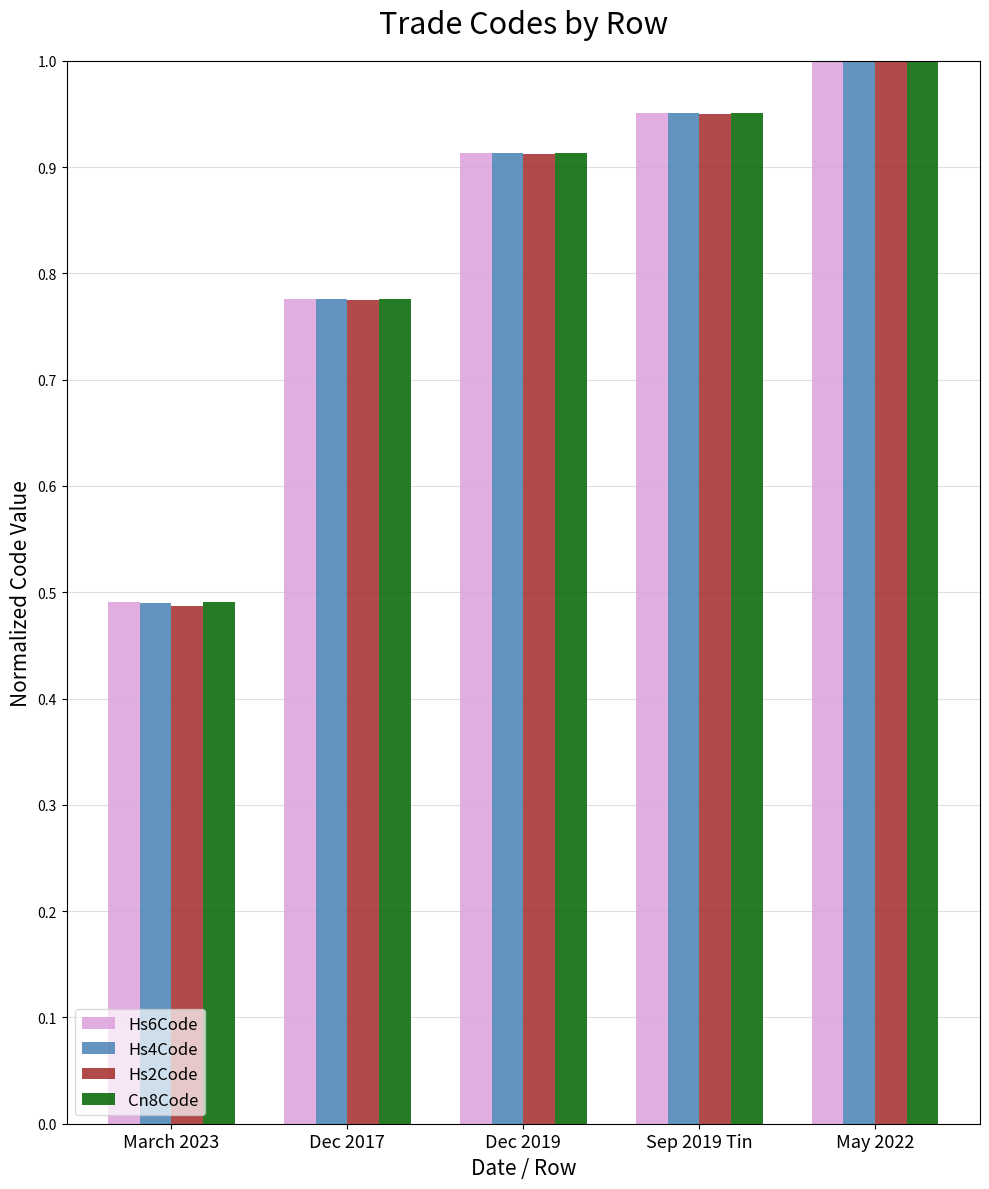

Does the chart contain any negative values?

No